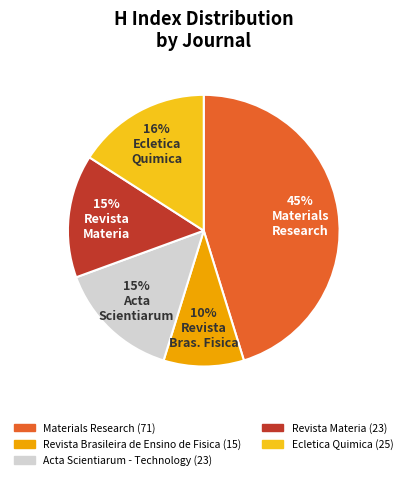

Does any single category account for the majority?

No